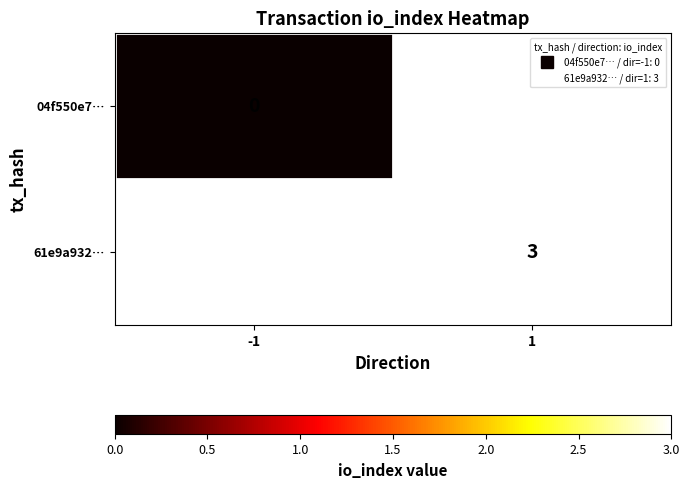

How many values in 61e9a932… are above zero?

1